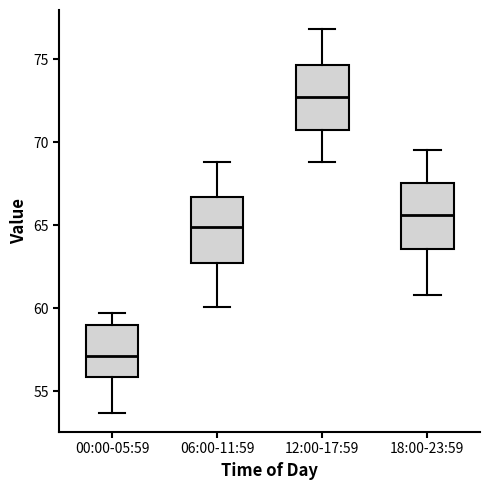

Where does the upper whisker of the box for 00:00-05:59 end on the y-axis? The values are not printed on the chart, so give them approximately, as read against the axis.

59.5